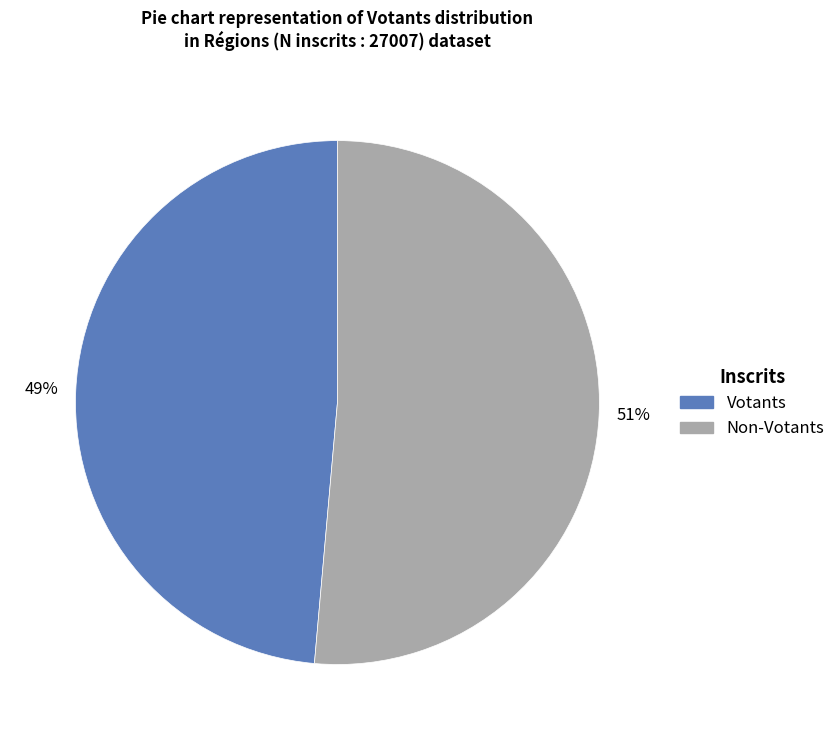

To the nearest percent, what is the average slice percentage?

50%